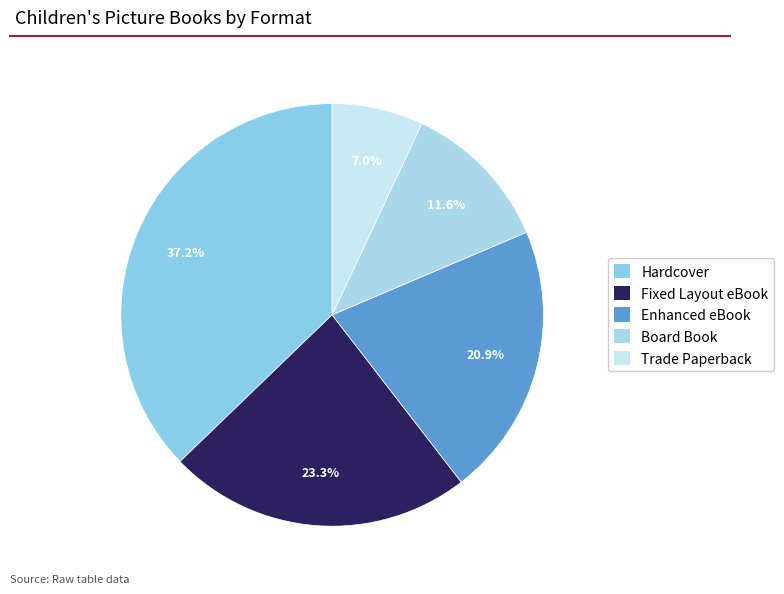

Is there a majority slice in this chart?

No